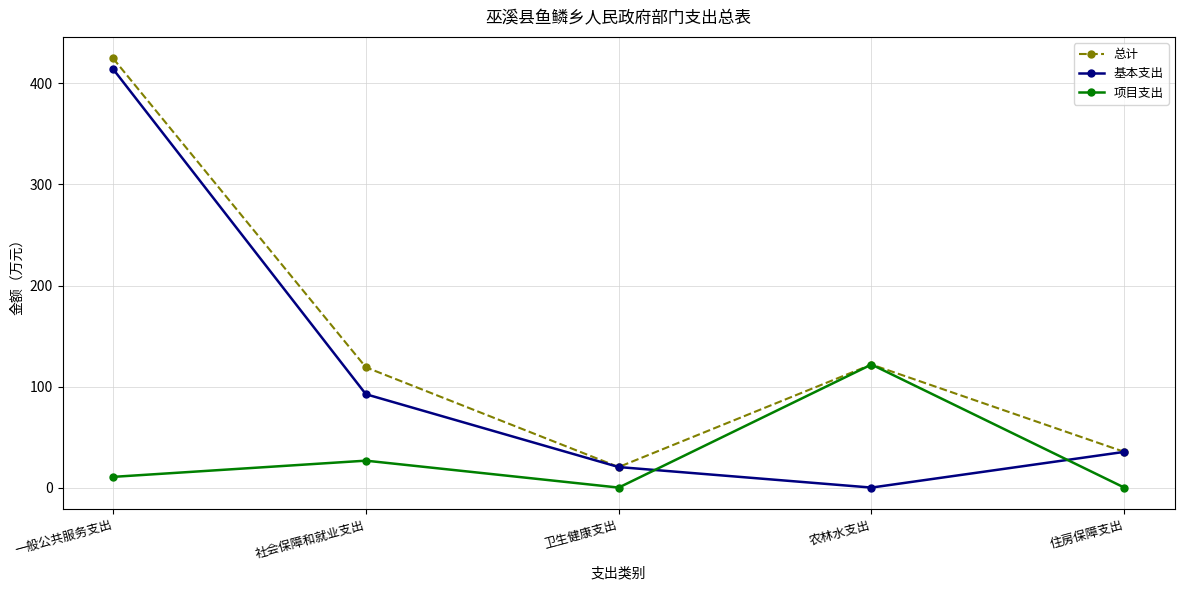

The value of 基本支出 at 社会保障和就业支出 is 92.4. True or false?

True